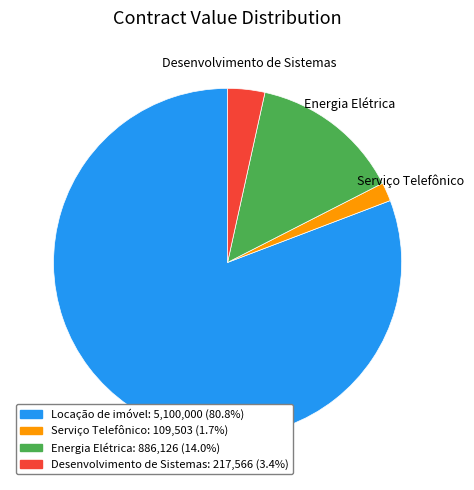

Do Energia Elétrica and Locação de imóvel together represent more than half of the pie?

Yes